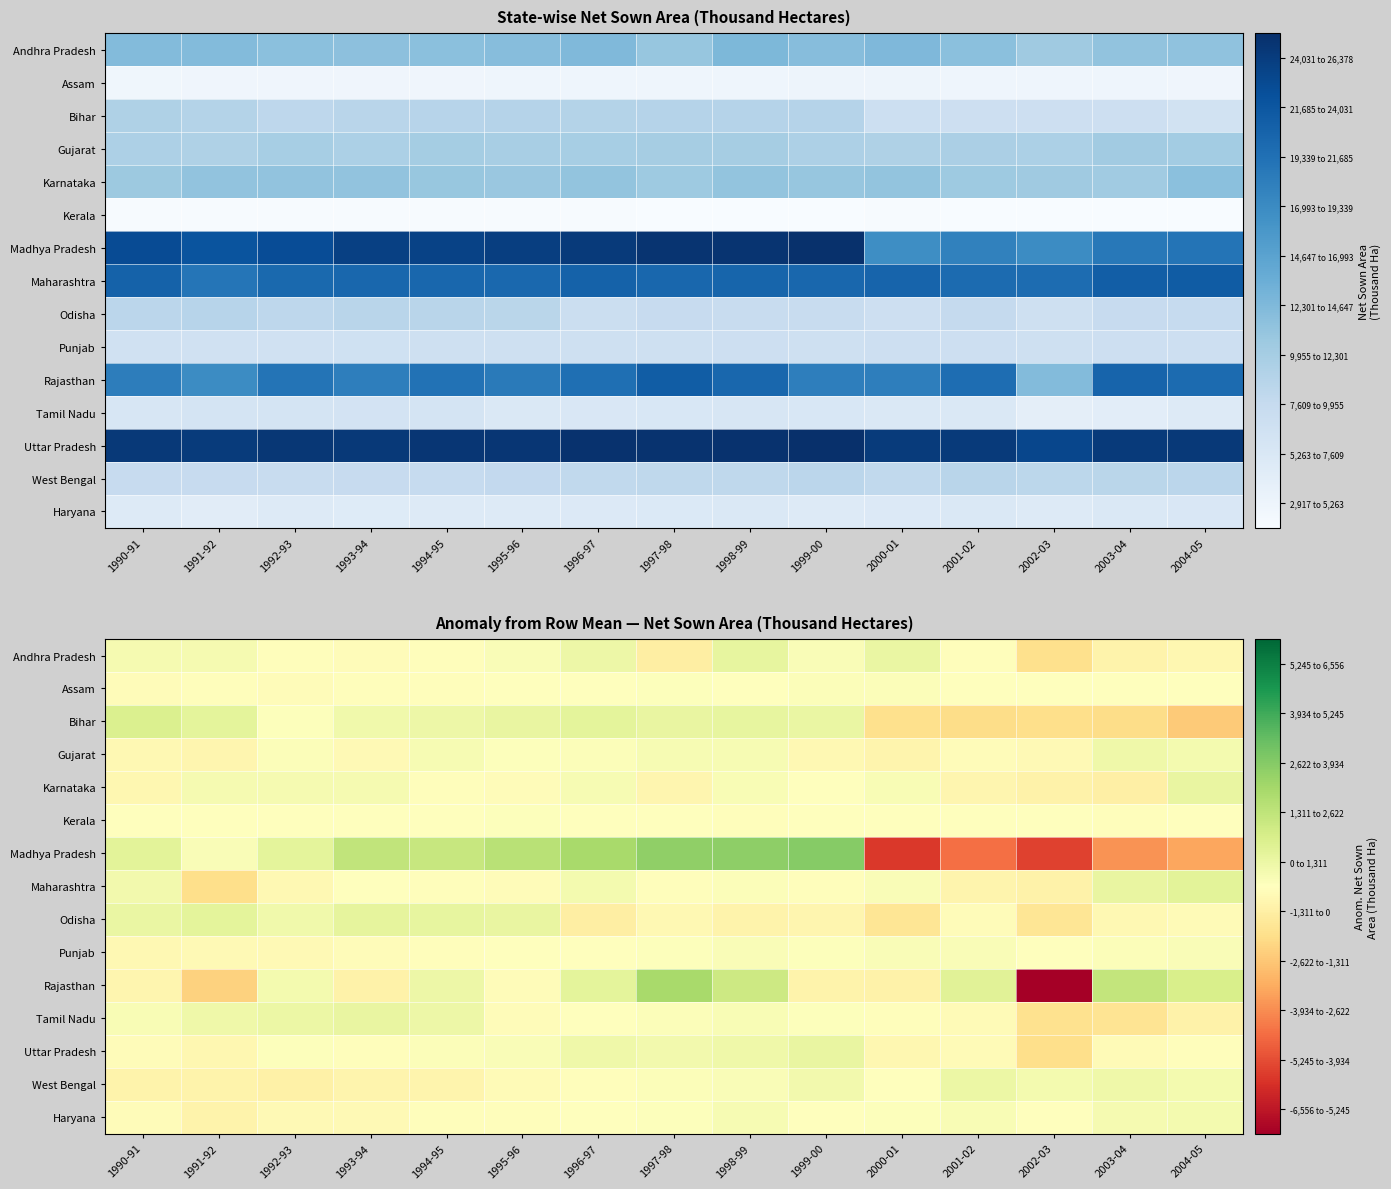

List the labels in order of Karnataka value, largest first.

2004-05, 1993-94, 1992-93, 1991-92, 1996-97, 1998-99, 2000-01, 1999-00, 1994-95, 1995-96, 1990-91, 1997-98, 2001-02, 2002-03, 2003-04